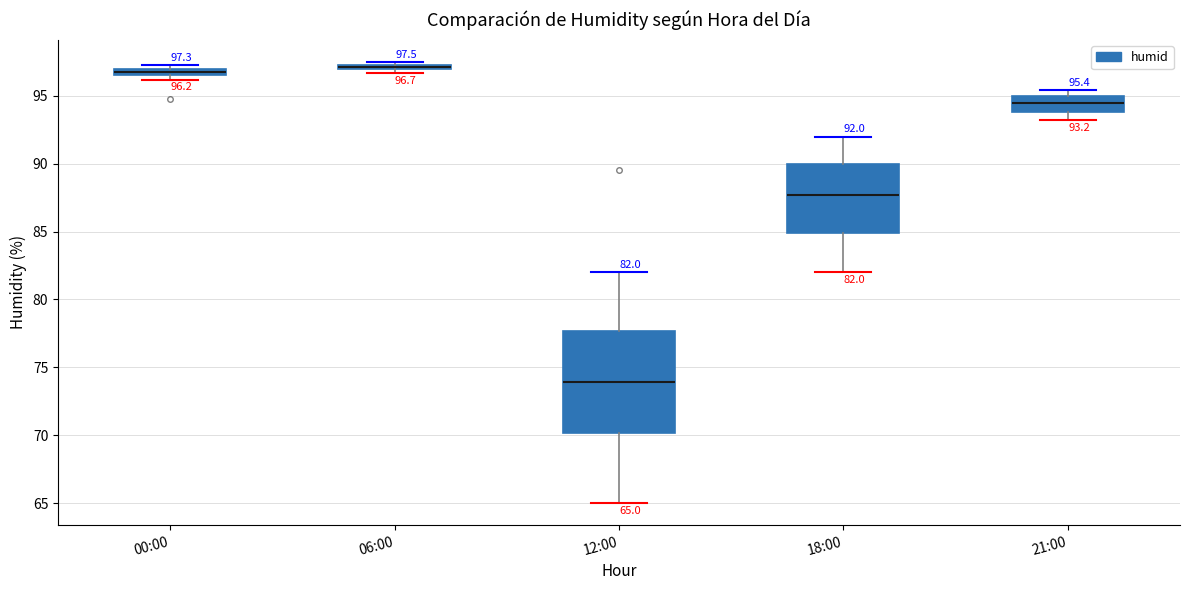

Comparing the boxes themselves (not the whiskers), which one is the tallest?

12:00